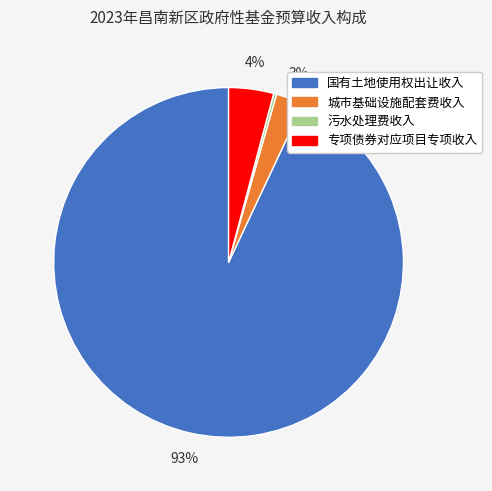

To the nearest percent, what percentage of the pie is 专项债券对应项目专项收入?

4%